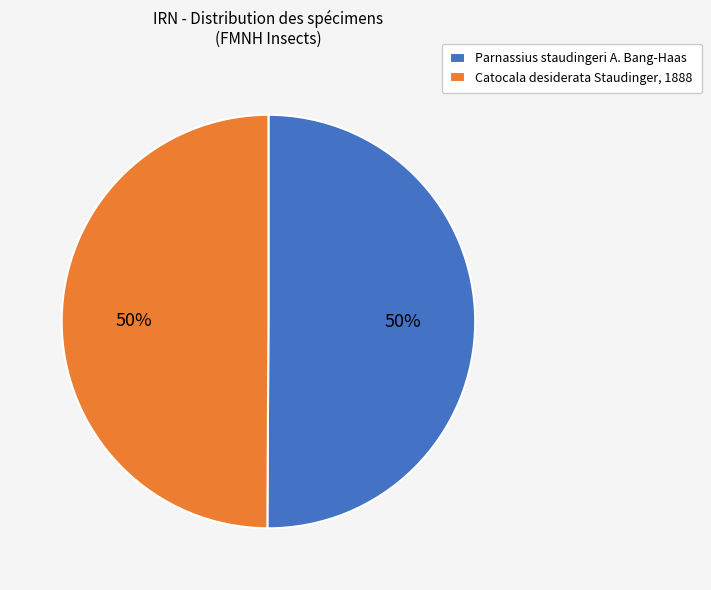

What is the ratio of the value at Catocala desiderata Staudinger, 1888 to the value at Parnassius staudingeri A. Bang-Haas?

1.0